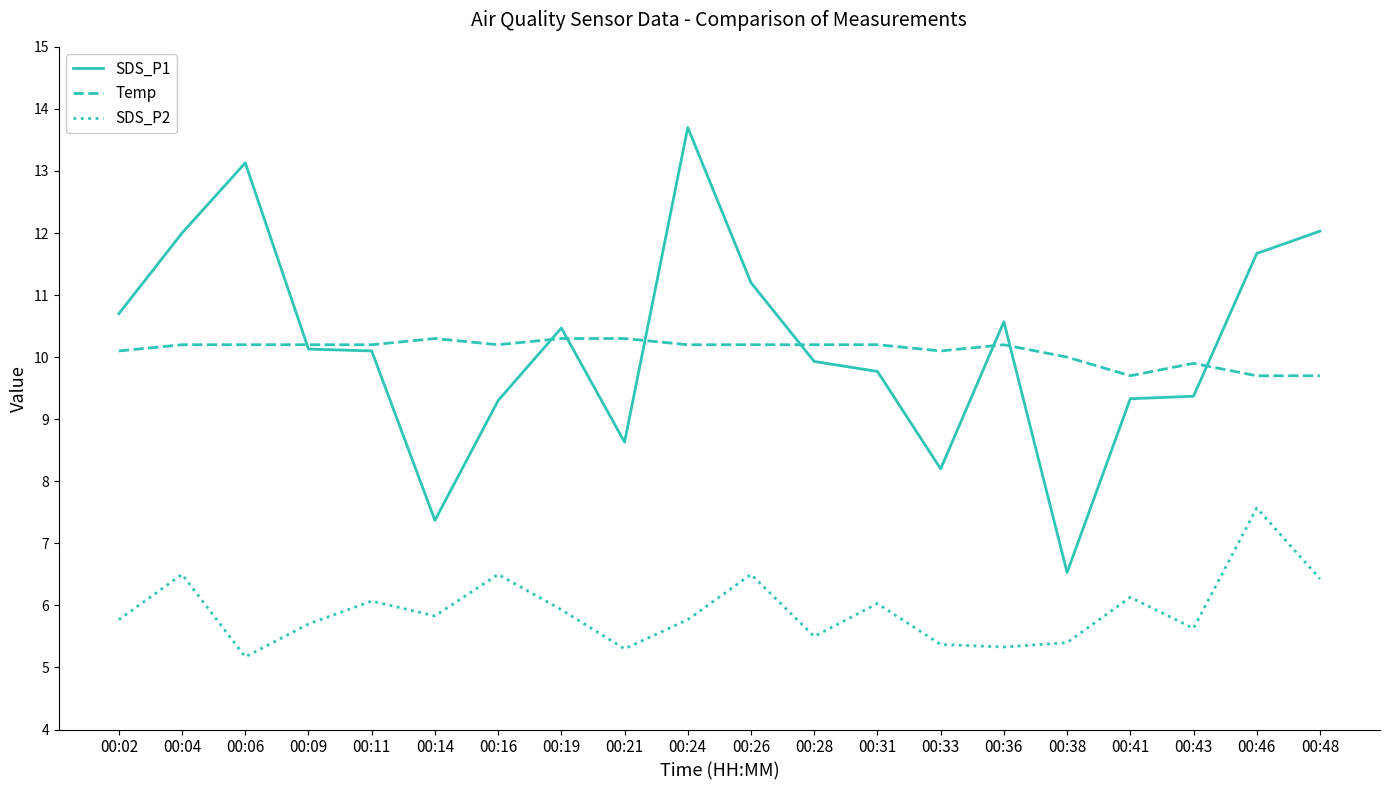

How many lines are shown in the chart?

3